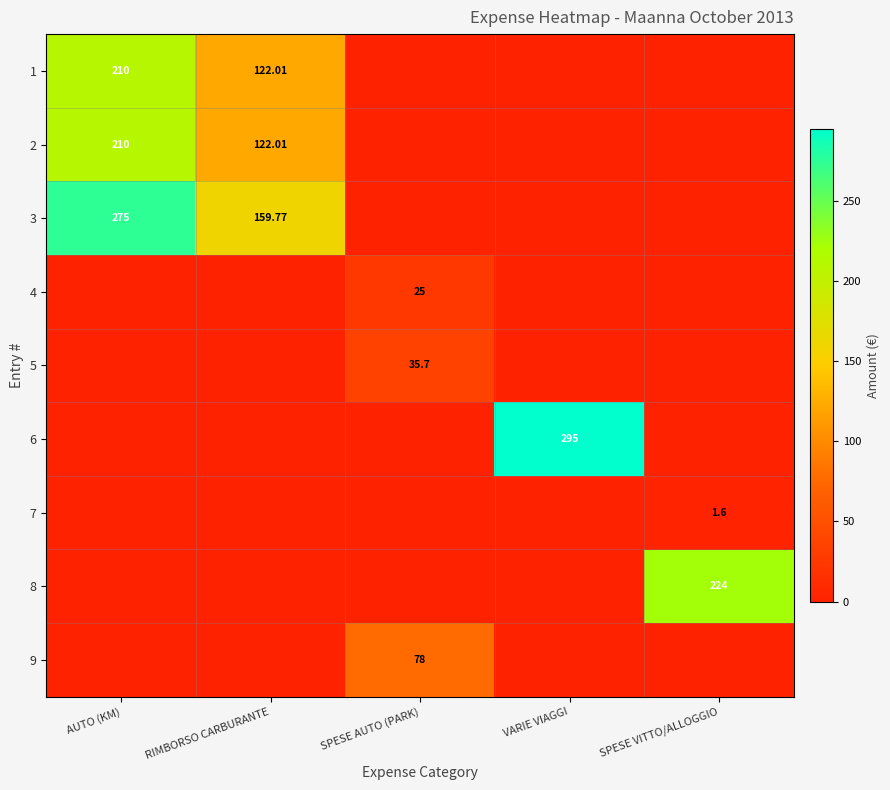

What is the difference between the highest and lowest values at RIMBORSO CARBURANTE?

159.8